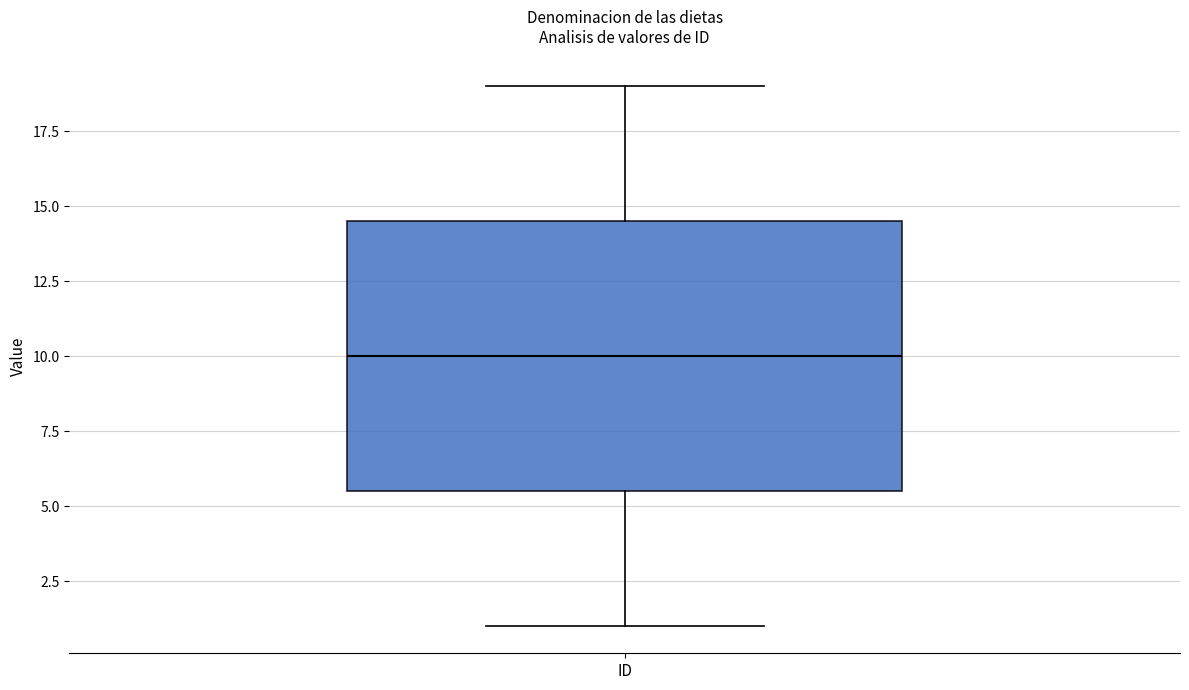

Where does the lower whisker of the box for ID end on the y-axis? The values are not printed on the chart, so give them approximately, as read against the axis.

1.0